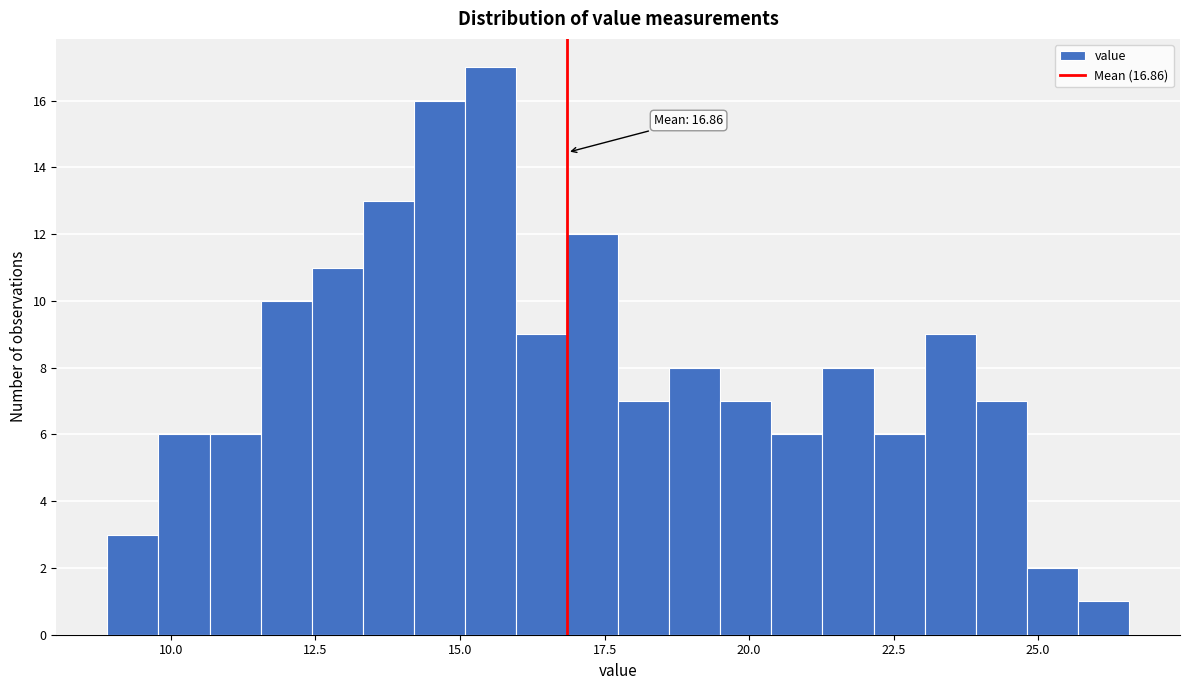

Read against the x-axis, roughly where is the centre of the tallest bar?

15.5